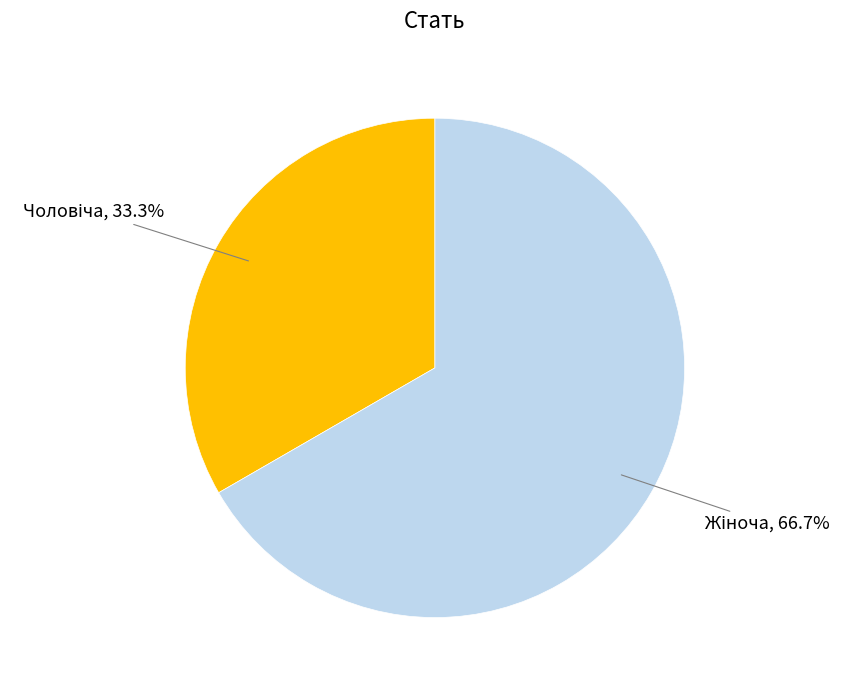

Is there any slice that represents more than half of the pie?

Yes